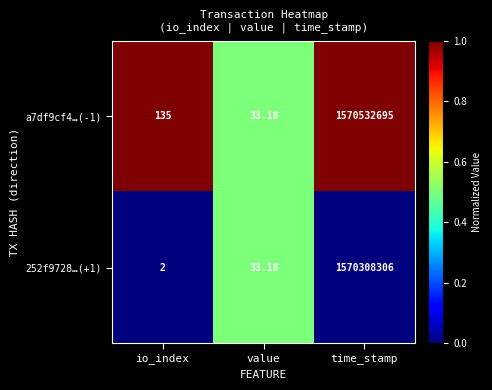

How many series are shown in this chart?

2